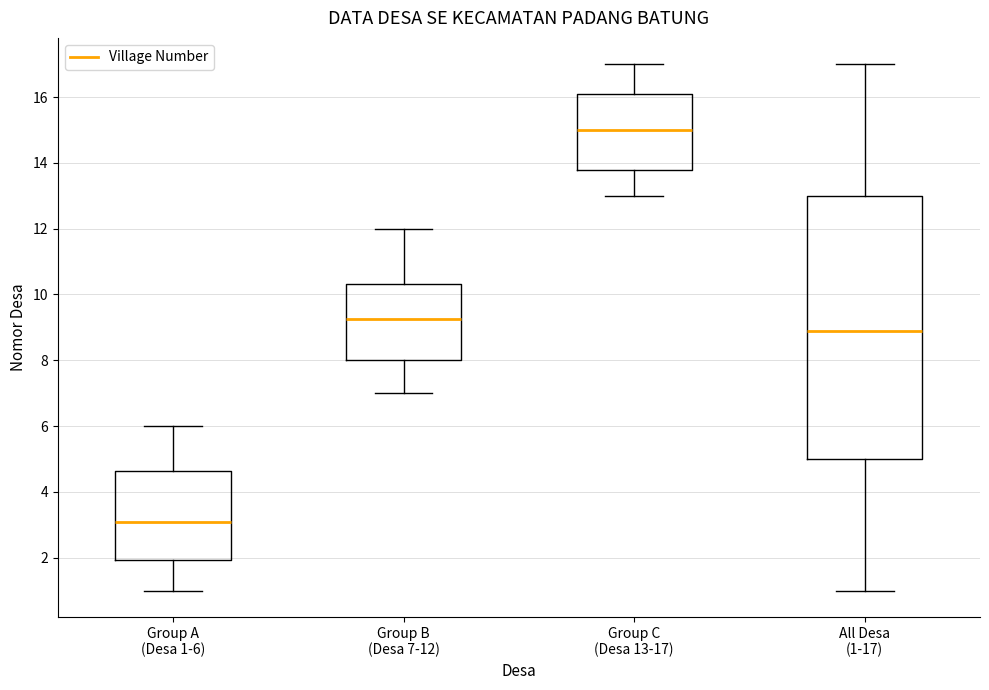

Reading left to right, read every box against the y-axis: the position of its median line, the range the box covers, and the ends of its whiskers. The values are not printed on the chart, so give them approximately, as read against the axis.

Group A (Desa 1-6): median 3.0, box 2.0 to 4.6, whiskers 1.0 to 6.0
Group B (Desa 7-12): median 9.2, box 8.0 to 10.4, whiskers 7.0 to 12.0
Group C (Desa 13-17): median 15.0, box 13.8 to 16.2, whiskers 13.0 to 17.0
All Desa (1-17): median 9.0, box 5.0 to 13.0, whiskers 1.0 to 17.0